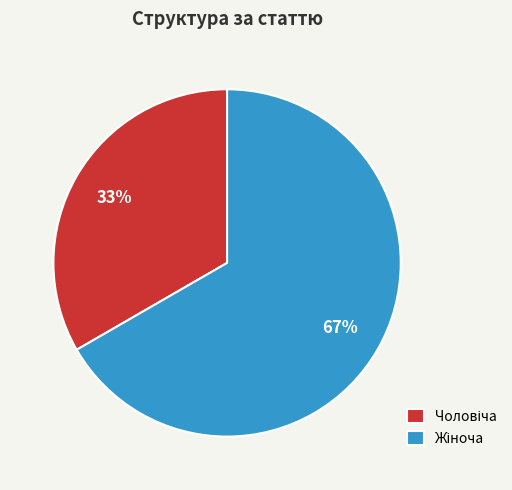

To the nearest percent, what is the average slice percentage?

50%